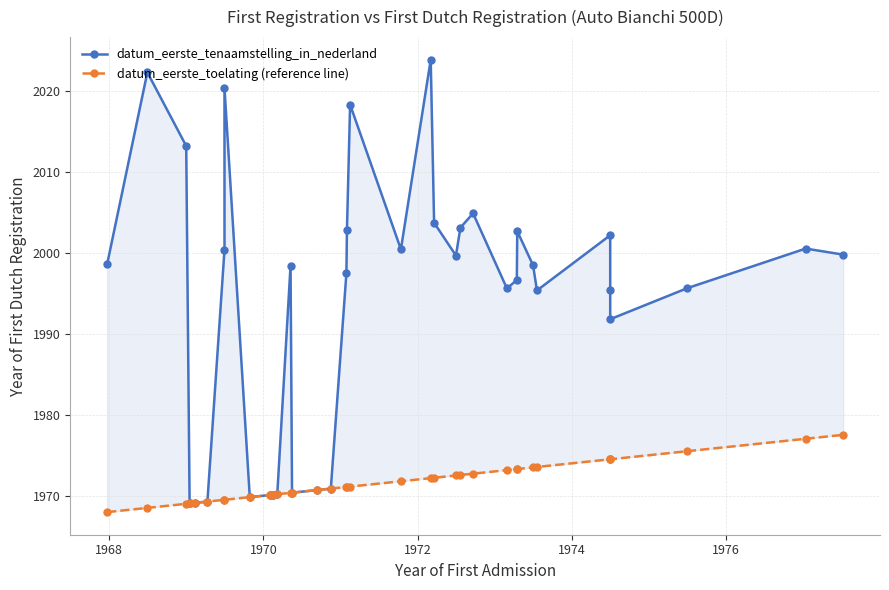

What are all the series names shown in the legend?

datum_eerste_tenaamstelling_in_nederland, datum_eerste_toelating (reference line)